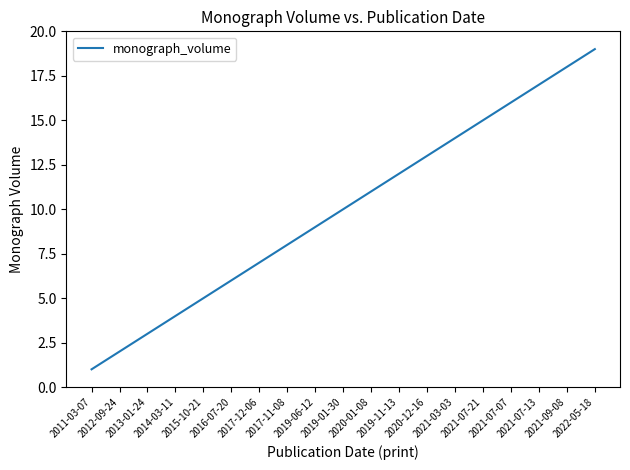

Rank the categories by value from highest to lowest.

2022-05-18, 2021-09-08, 2021-07-13, 2021-07-07, 2021-07-21, 2021-03-03, 2020-12-16, 2019-11-13, 2020-01-08, 2019-01-30, 2019-06-12, 2017-11-08, 2017-12-06, 2016-07-20, 2015-10-21, 2014-03-11, 2013-01-24, 2012-09-24, 2011-03-07